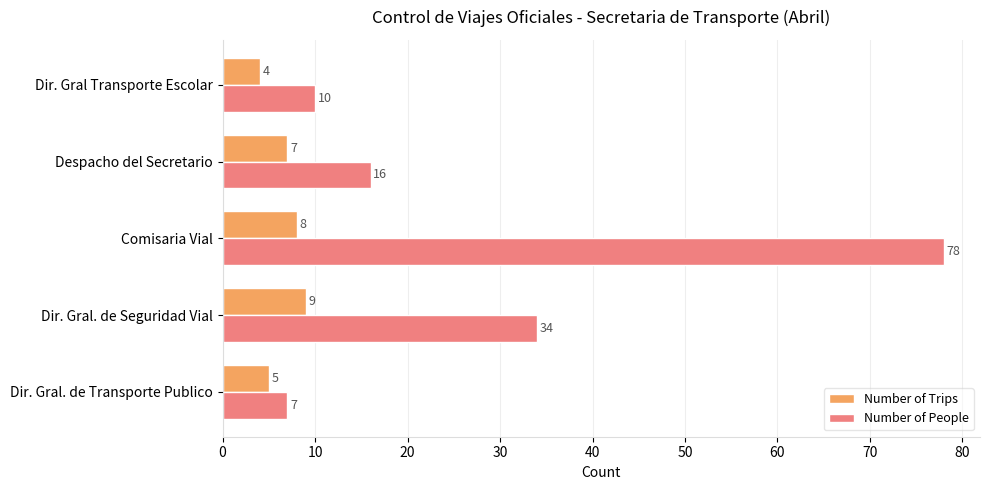

List the series in order of their overall mean, lowest first.

Number of Trips, Number of People